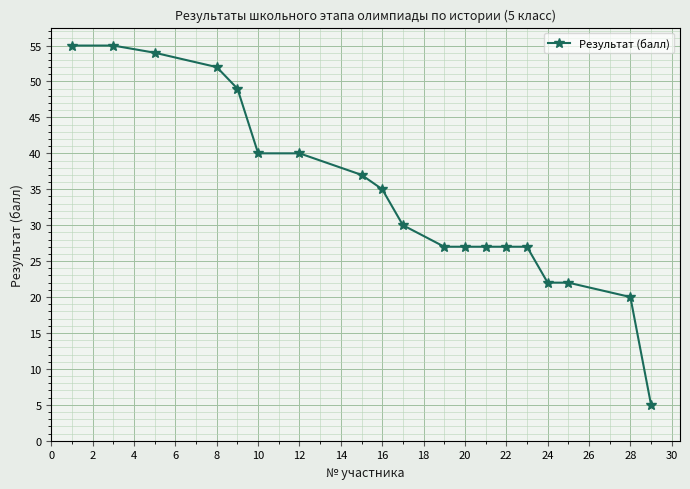

What is the greatest value displayed?

55